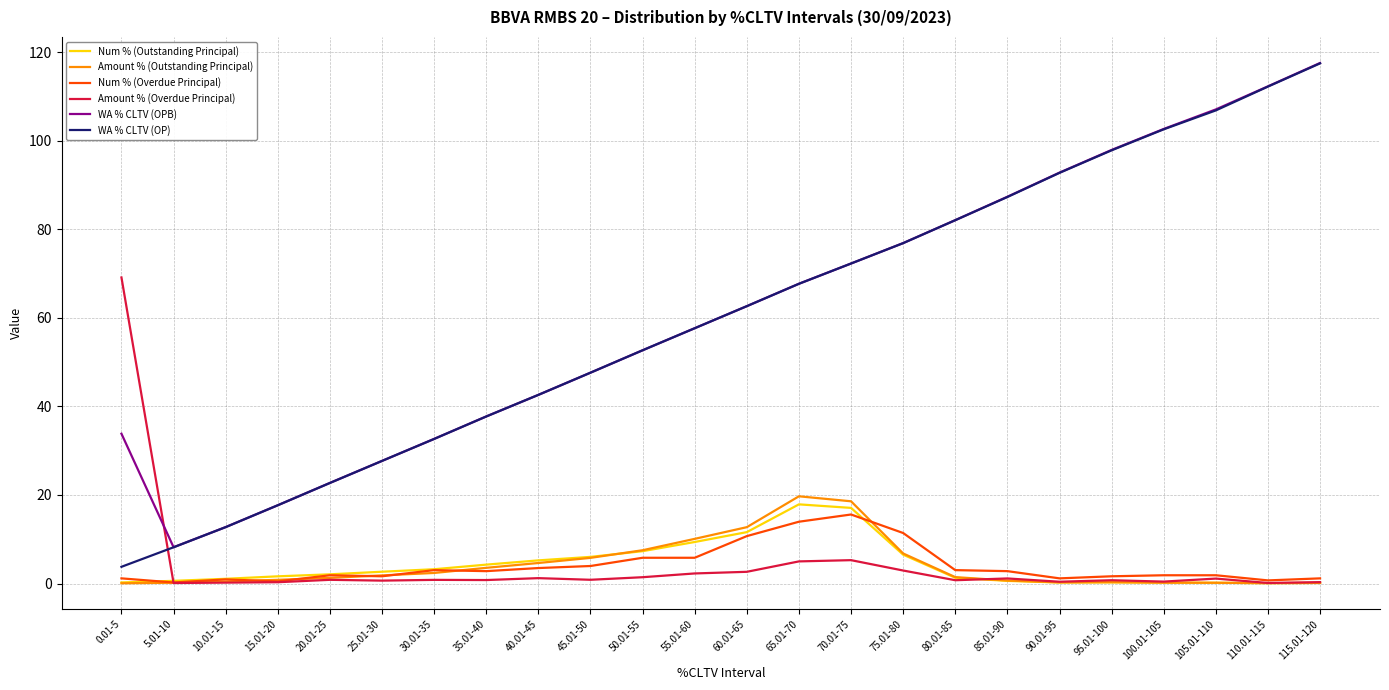

True or false: Amount % (Outstanding Principal) and WA % CLTV (OPB) cross at least once.

False